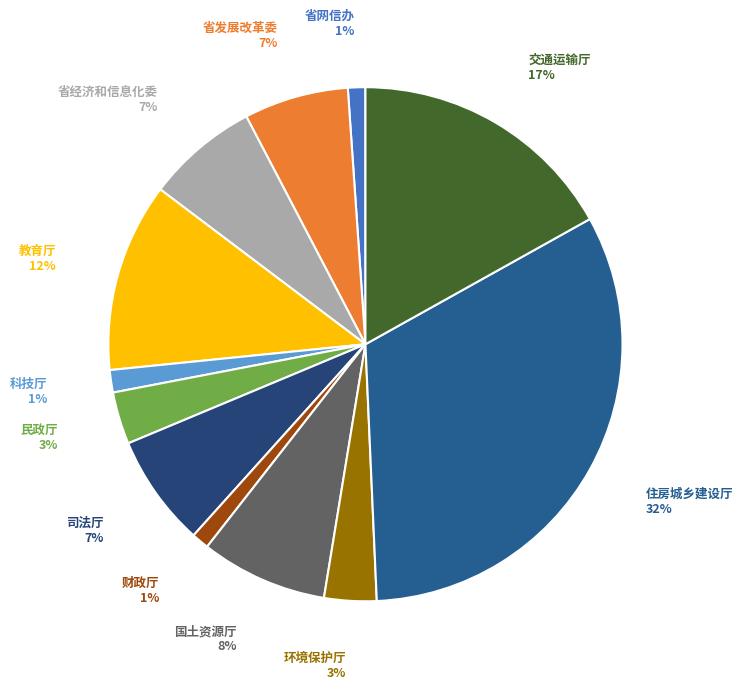

Which slice is the largest?

住房城乡建设厅